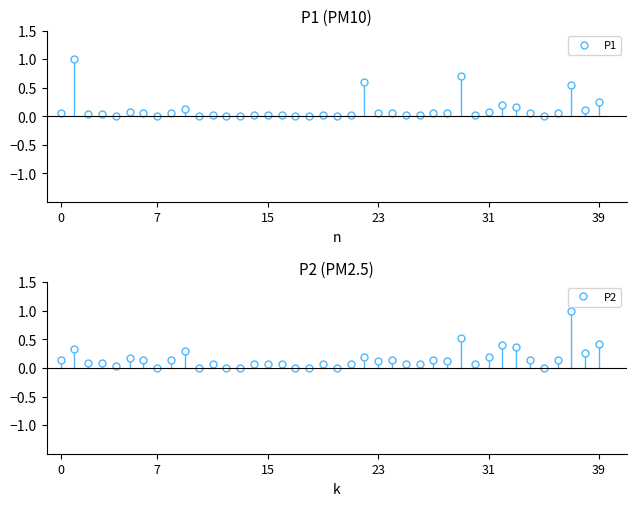

What are all the series names shown in the legend?

P1, P2